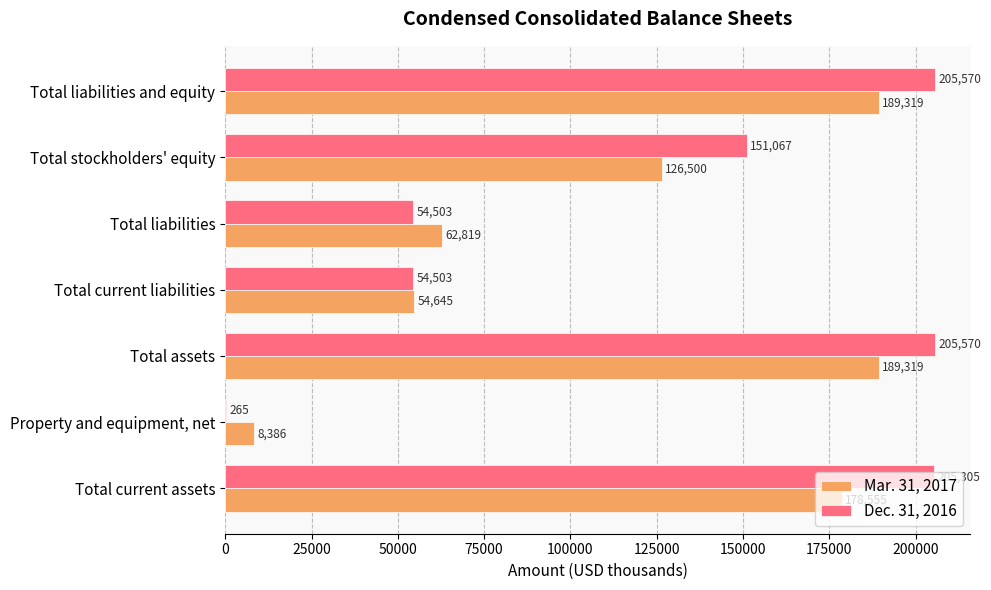

At which label is Dec. 31, 2016 closest to 102917?

Total stockholders' equity